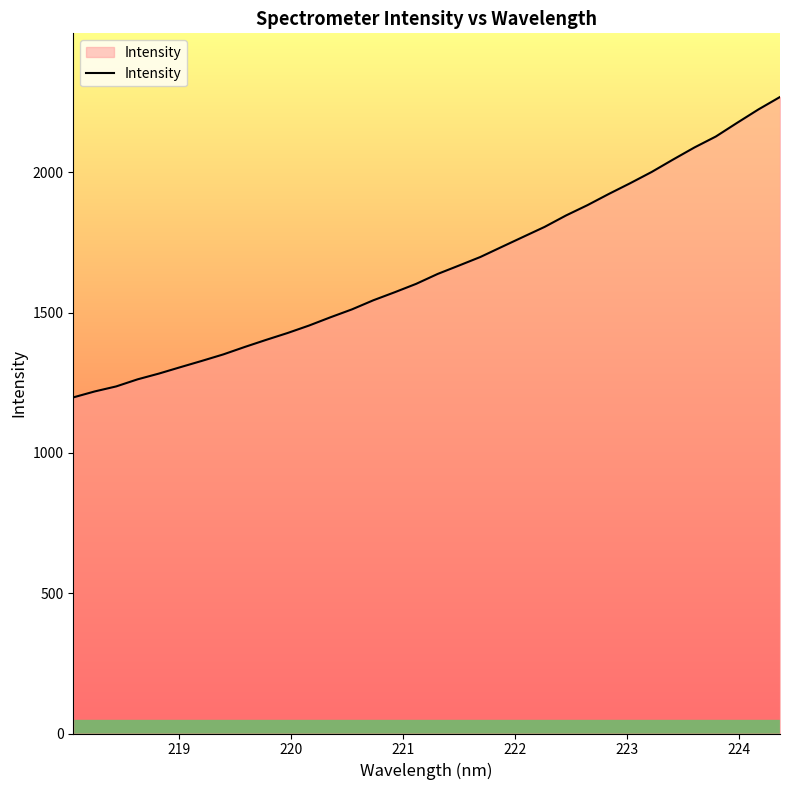

How many lines are shown in the chart?

1